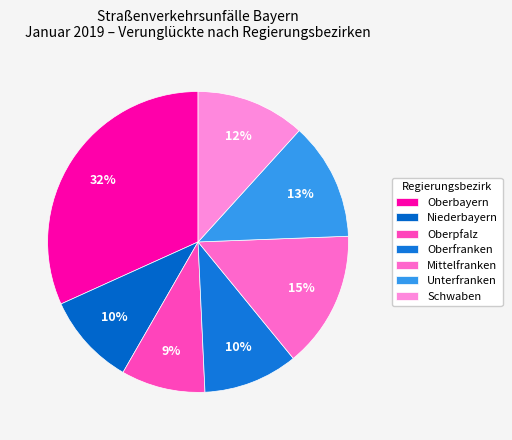

Is there any slice that represents more than half of the pie?

No